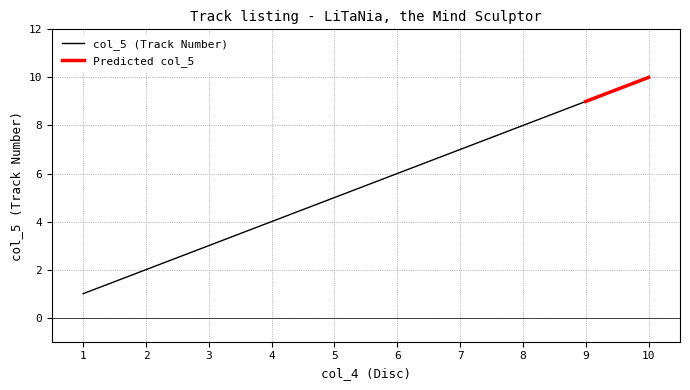

Is it true that col_5 (Track Number) equals 1 at 1?

True